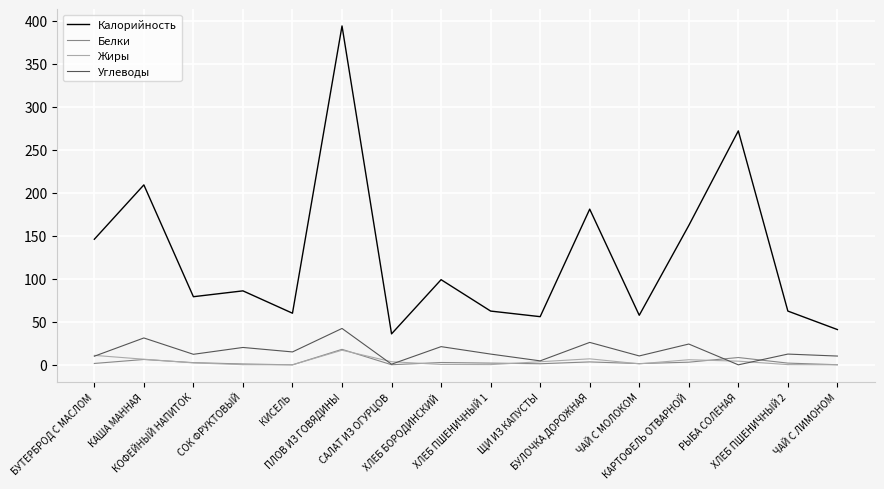

What is the spread (max minus min) of values at ЧАЙ С МОЛОКОМ?

56.4